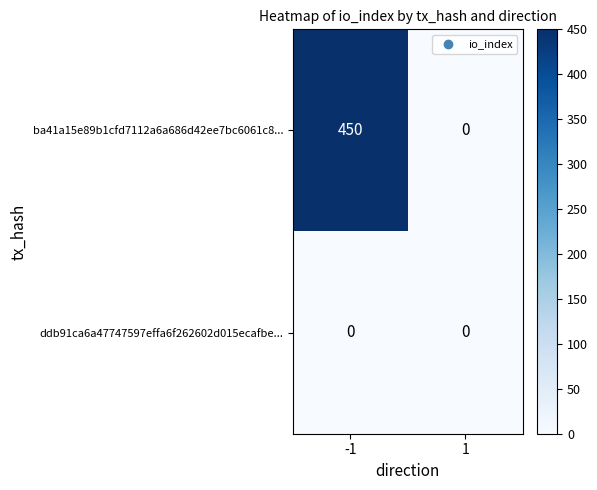

List the series in order of their peak value, highest first.

ba41a15e89b1cfd7112a6a686d42ee7bc6061c8..., ddb91ca6a47747597effa6f262602d015ecafbe...